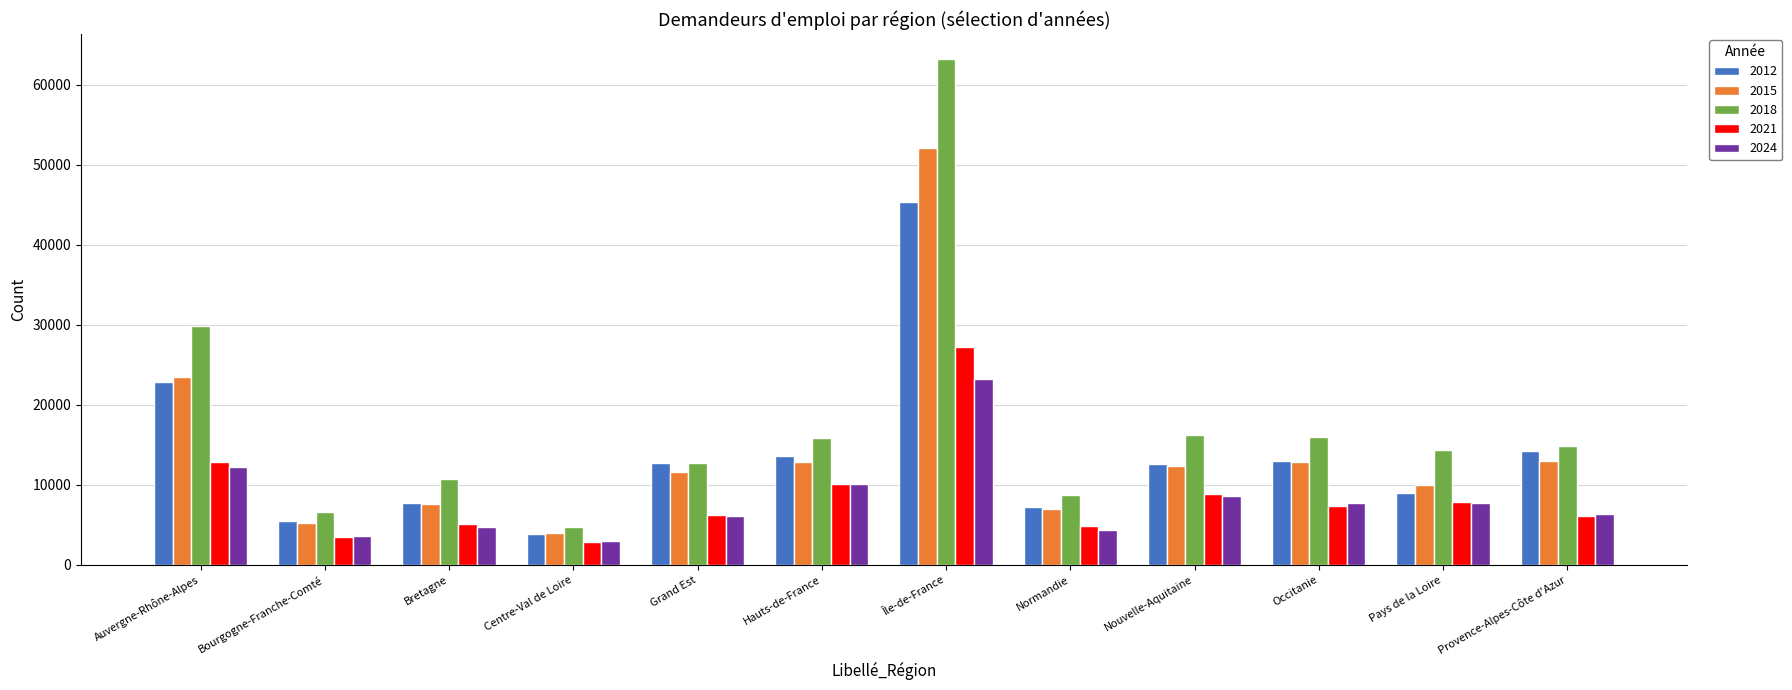

At which label does 2021 first exceed 7424?

Auvergne-Rhône-Alpes